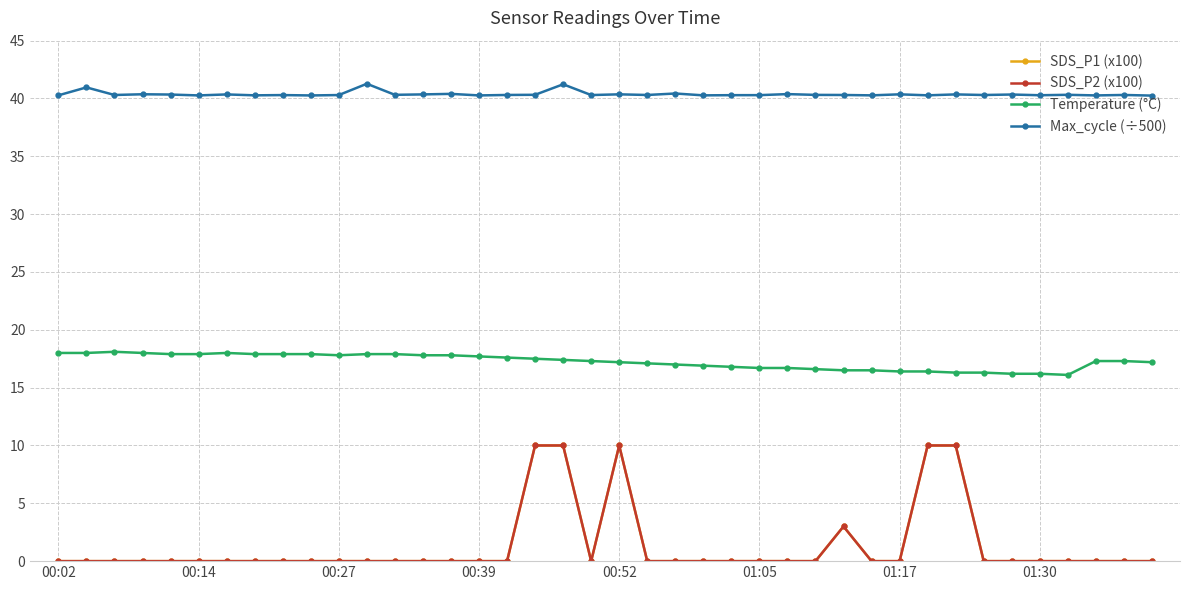

How many lines are shown in the chart?

4